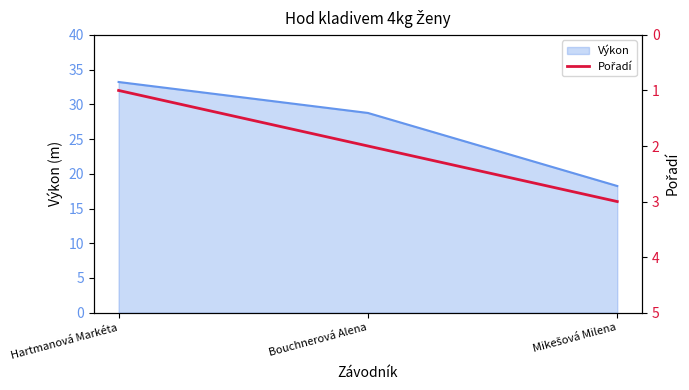

What is the label of the 1st point from the left?

Hartmanová Markéta